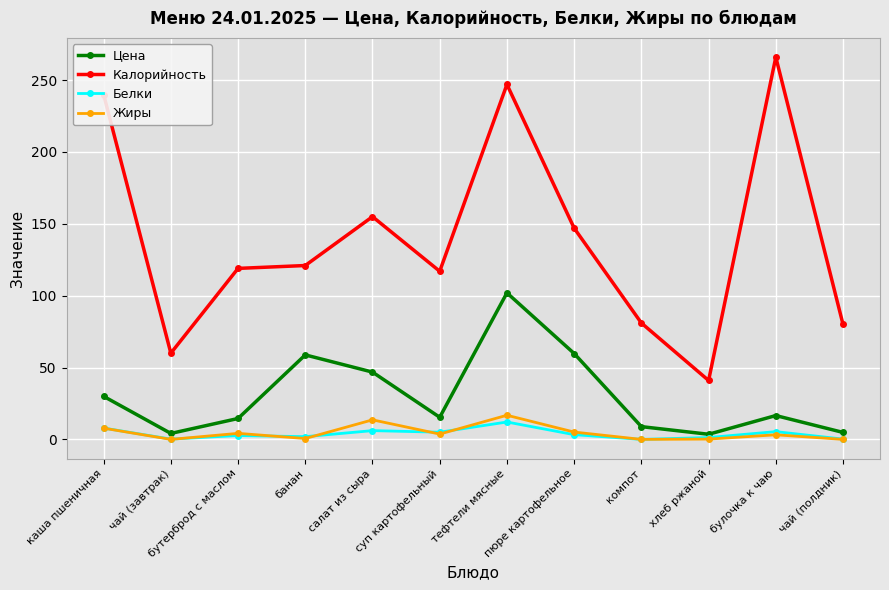

What is the total value across all series at тефтели мясные?

377.9